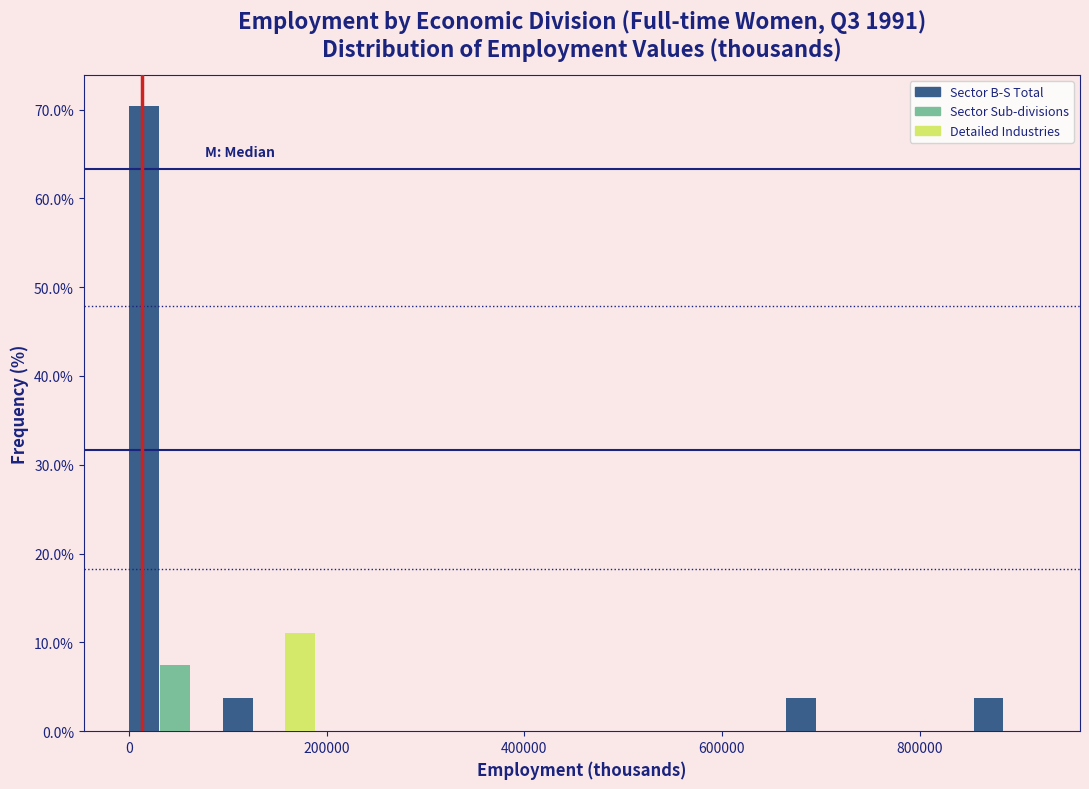

Read against the x-axis, roughly where is the centre of the tallest bar?

20000